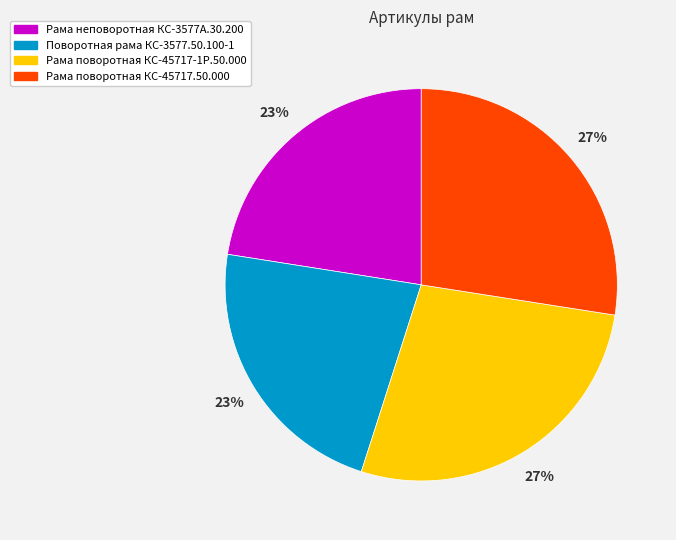

To the nearest percent, what is the average slice percentage?

25%